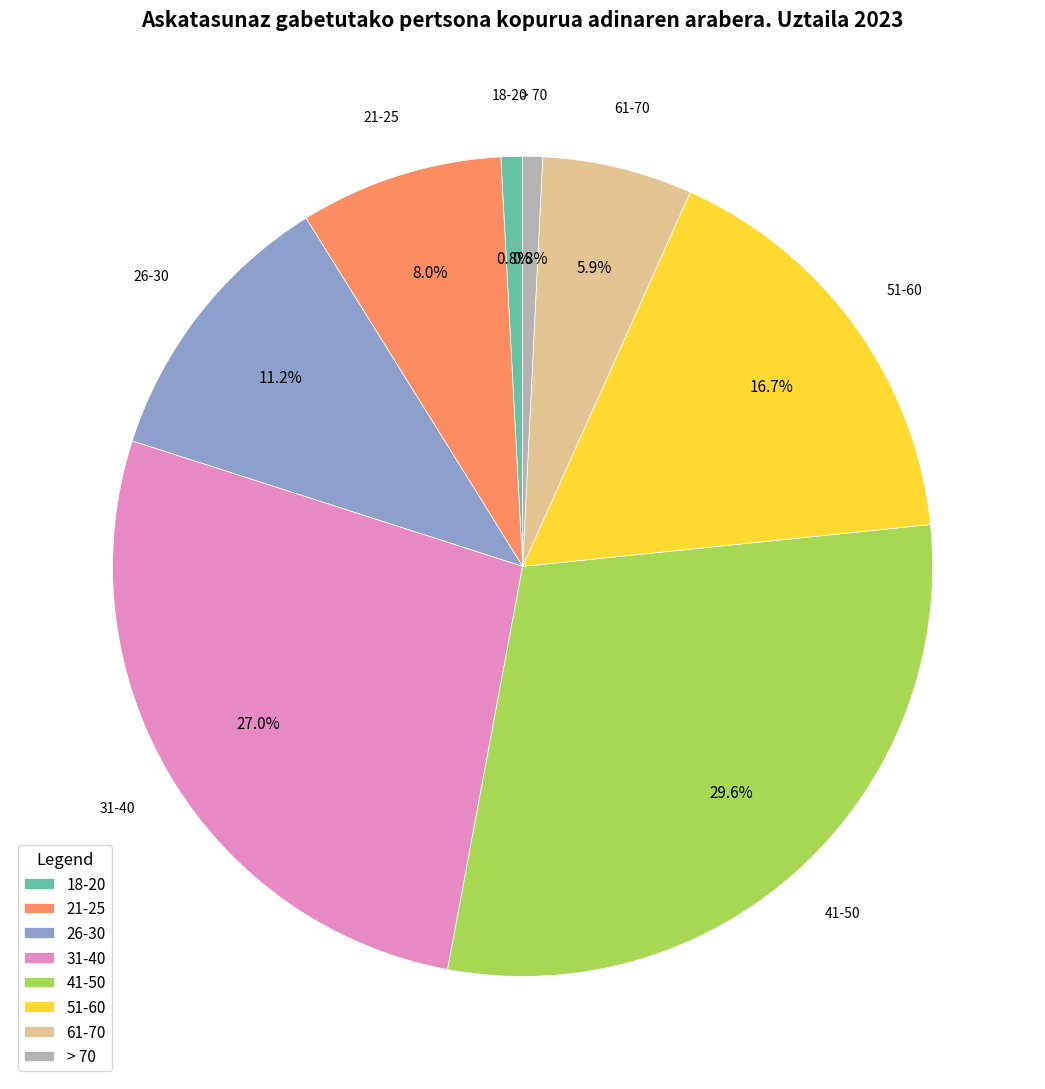

Does > 70 represent more than half of the total?

No